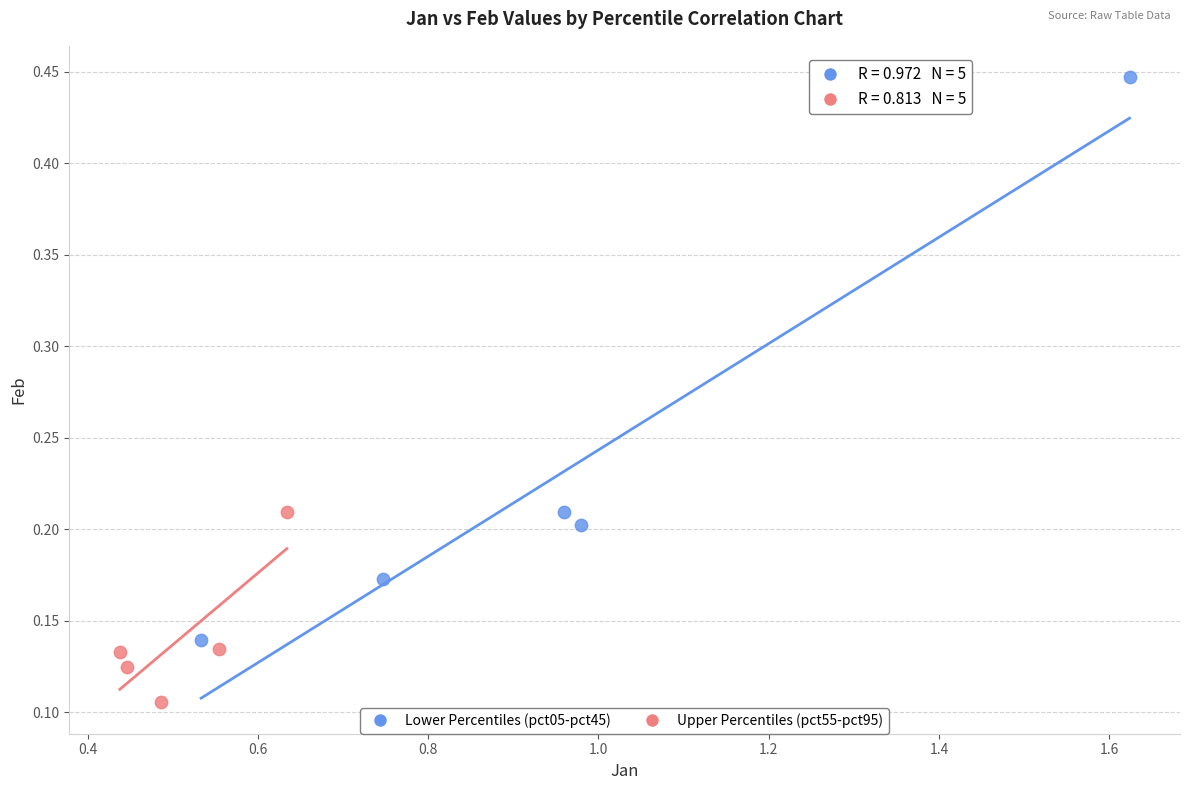

Which series has the largest Y range (max minus min)?

Lower Percentiles (pct05-pct45)